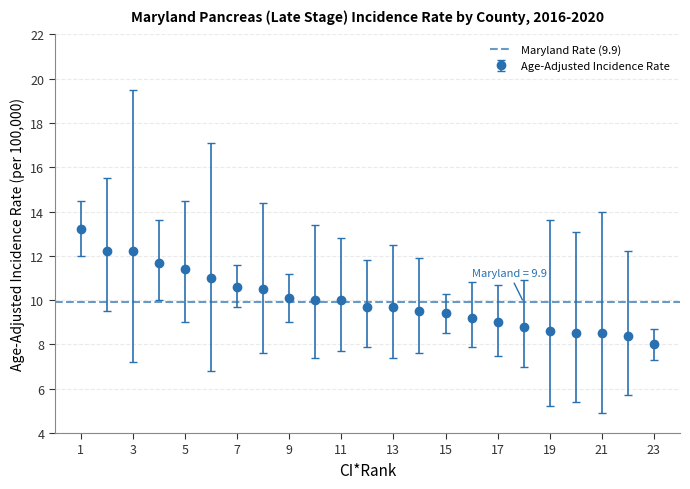

True or false: Upper 95% CI and Lower 95% CI cross at least once.

False